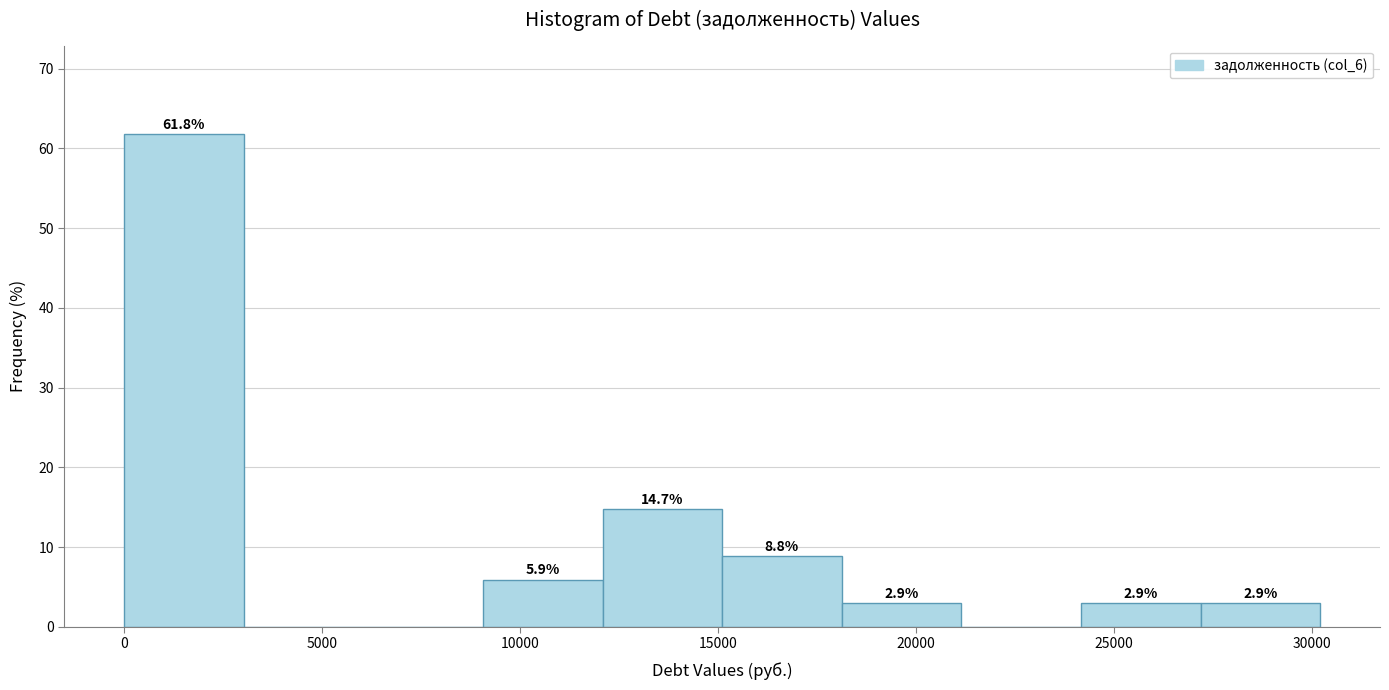

Which range on the x-axis has the tallest bar?

0 to 3000